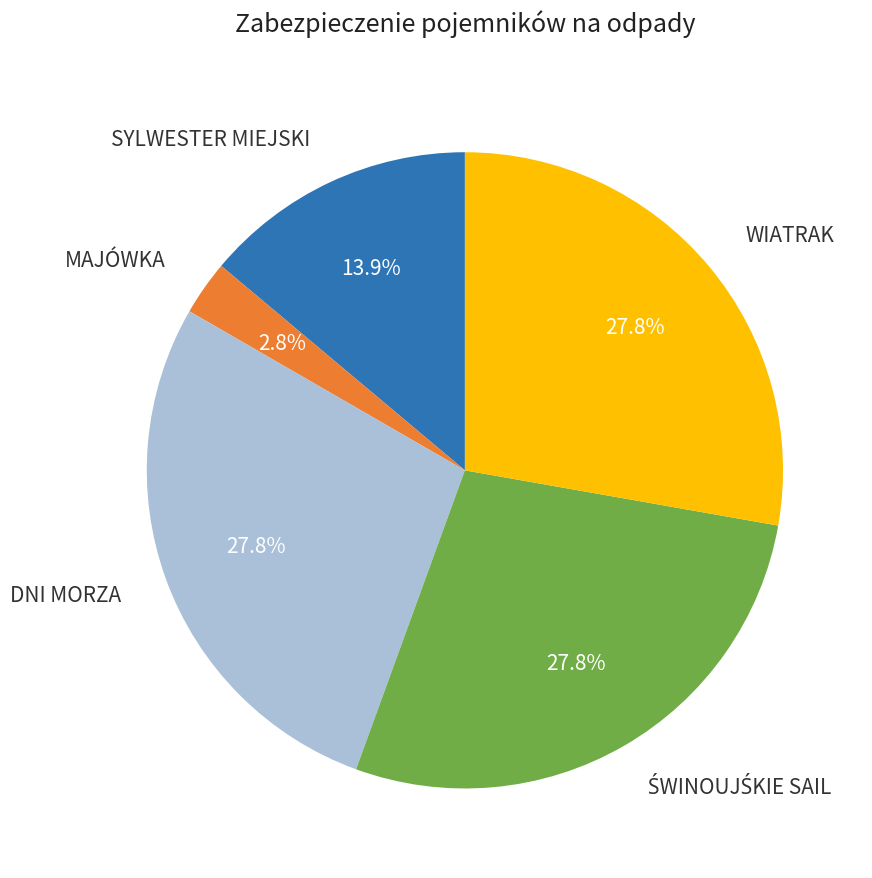

Which slice is the smallest?

MAJÓWKA